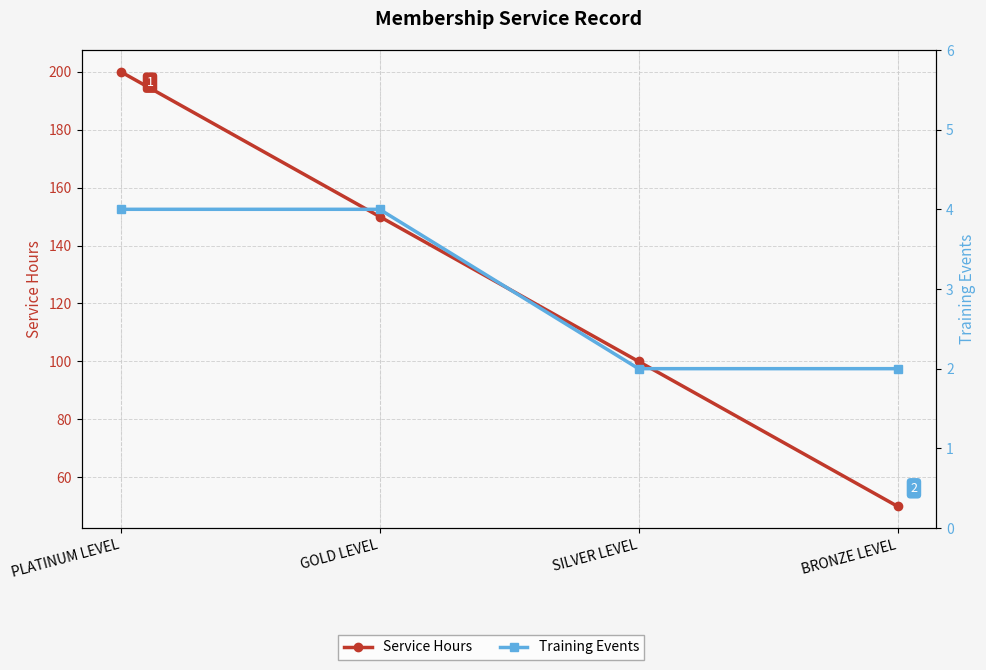

What is the label of the 4th point from the left?

BRONZE LEVEL